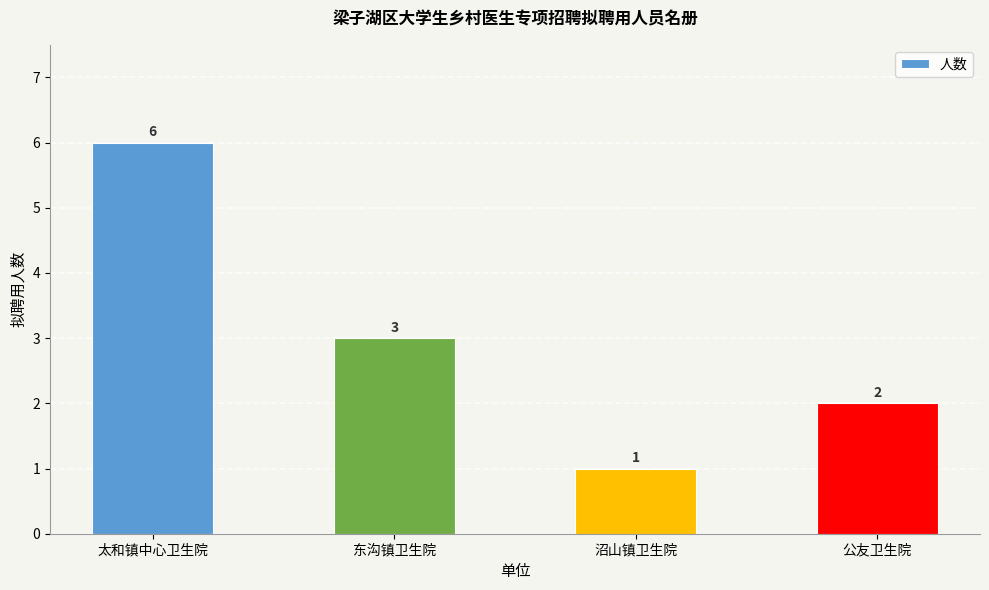

Are the bars grouped side by side (vs. stacked)?

No